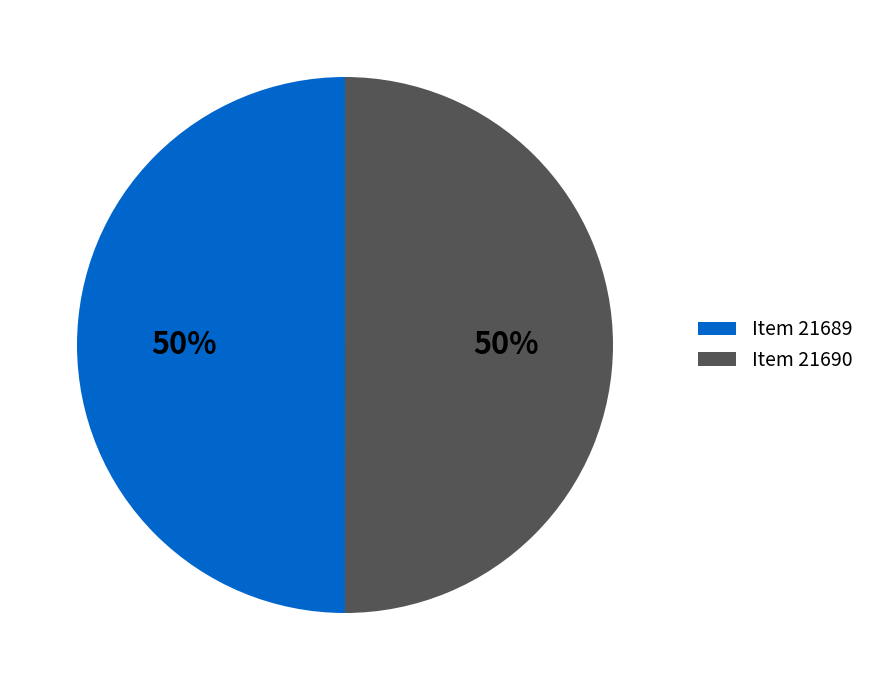

Is the sum of Item 21690 and Item 21689 greater than half?

Yes